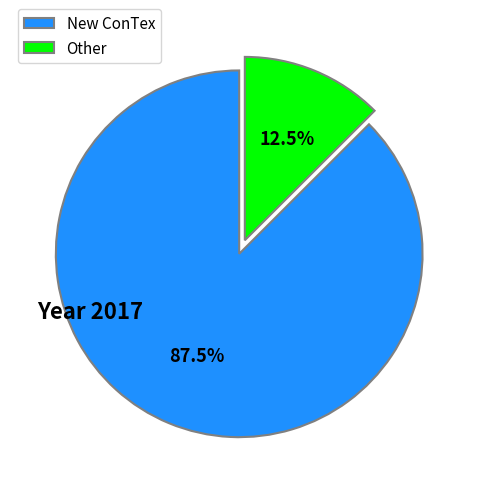

How many slices are in this pie chart?

2